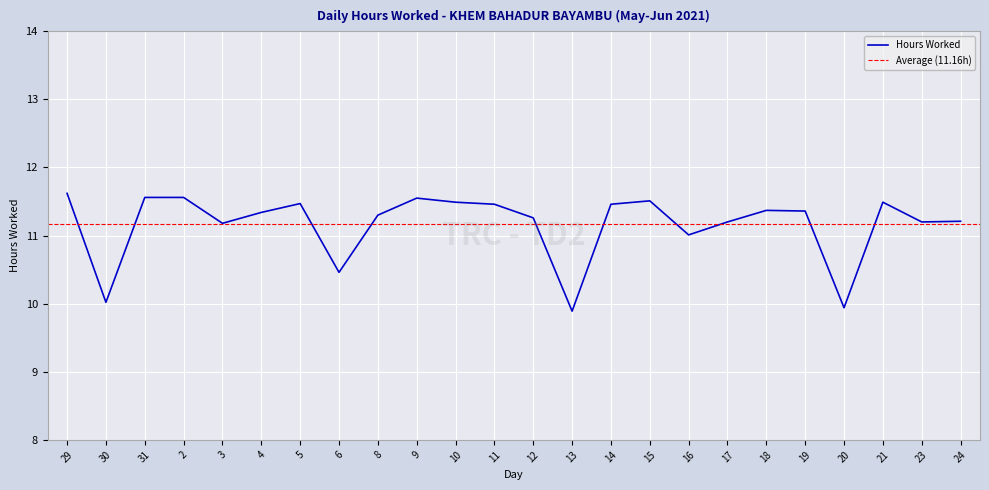

True or false: there are more than 1 points higher than both neighbors.

True